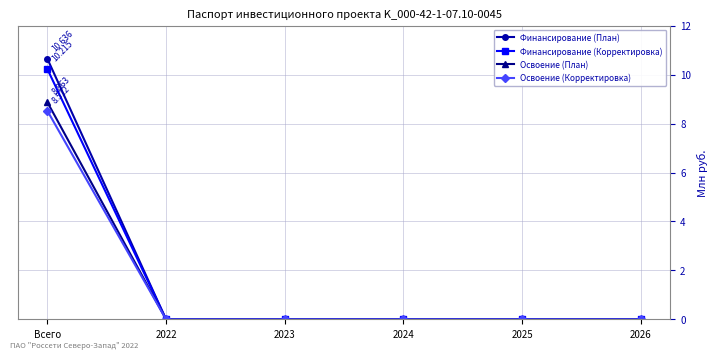

Which series changed the most between Всего and 2024?

Финансирование (План)